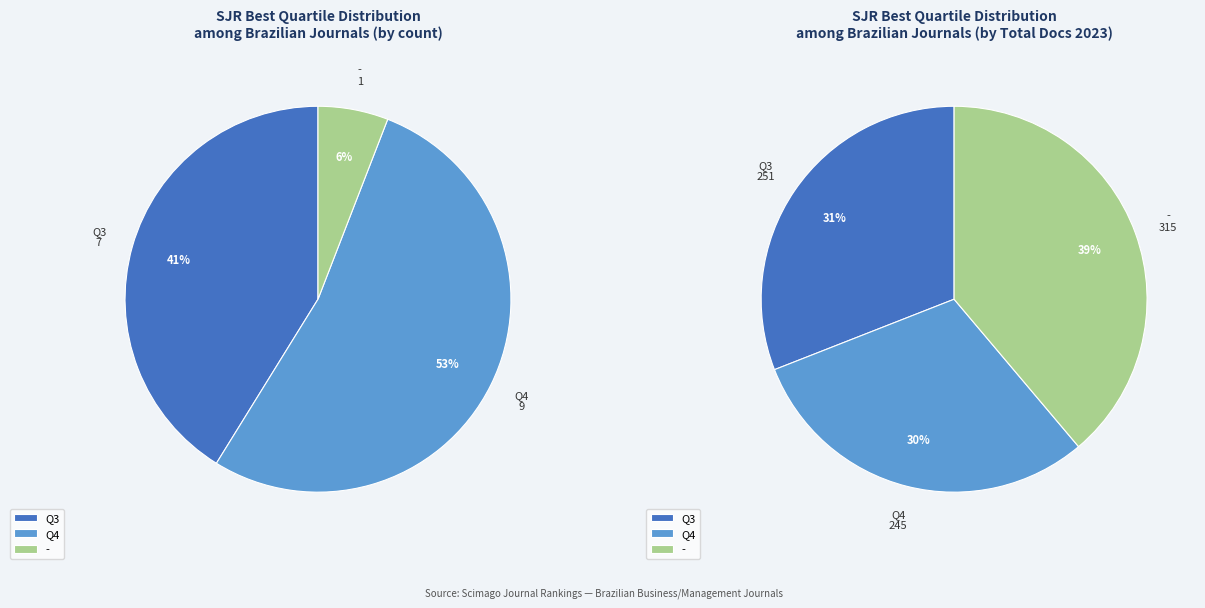

Combined, do Q3 and Q4 account for over 50%?

Yes